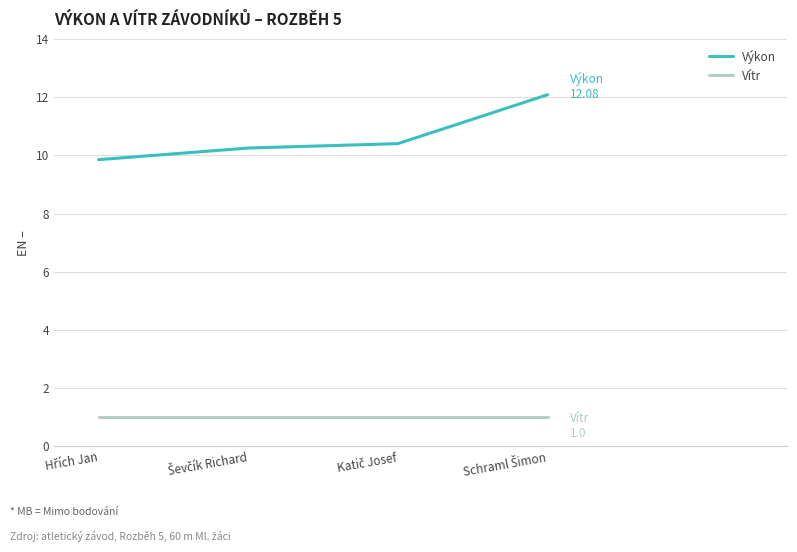

What is the minimum value shown in the chart?

1.0